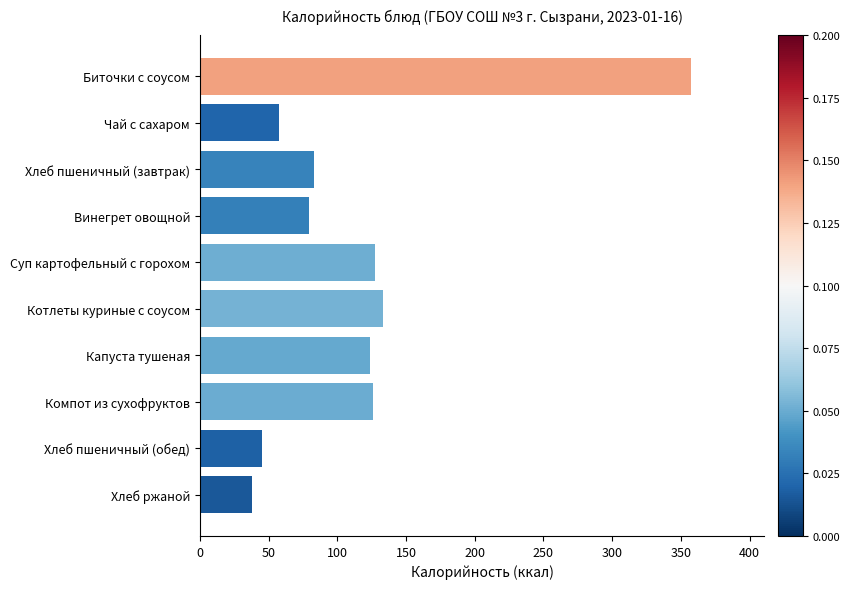

Where is the data nearest to the value 197?

Котлеты куриные с соусом